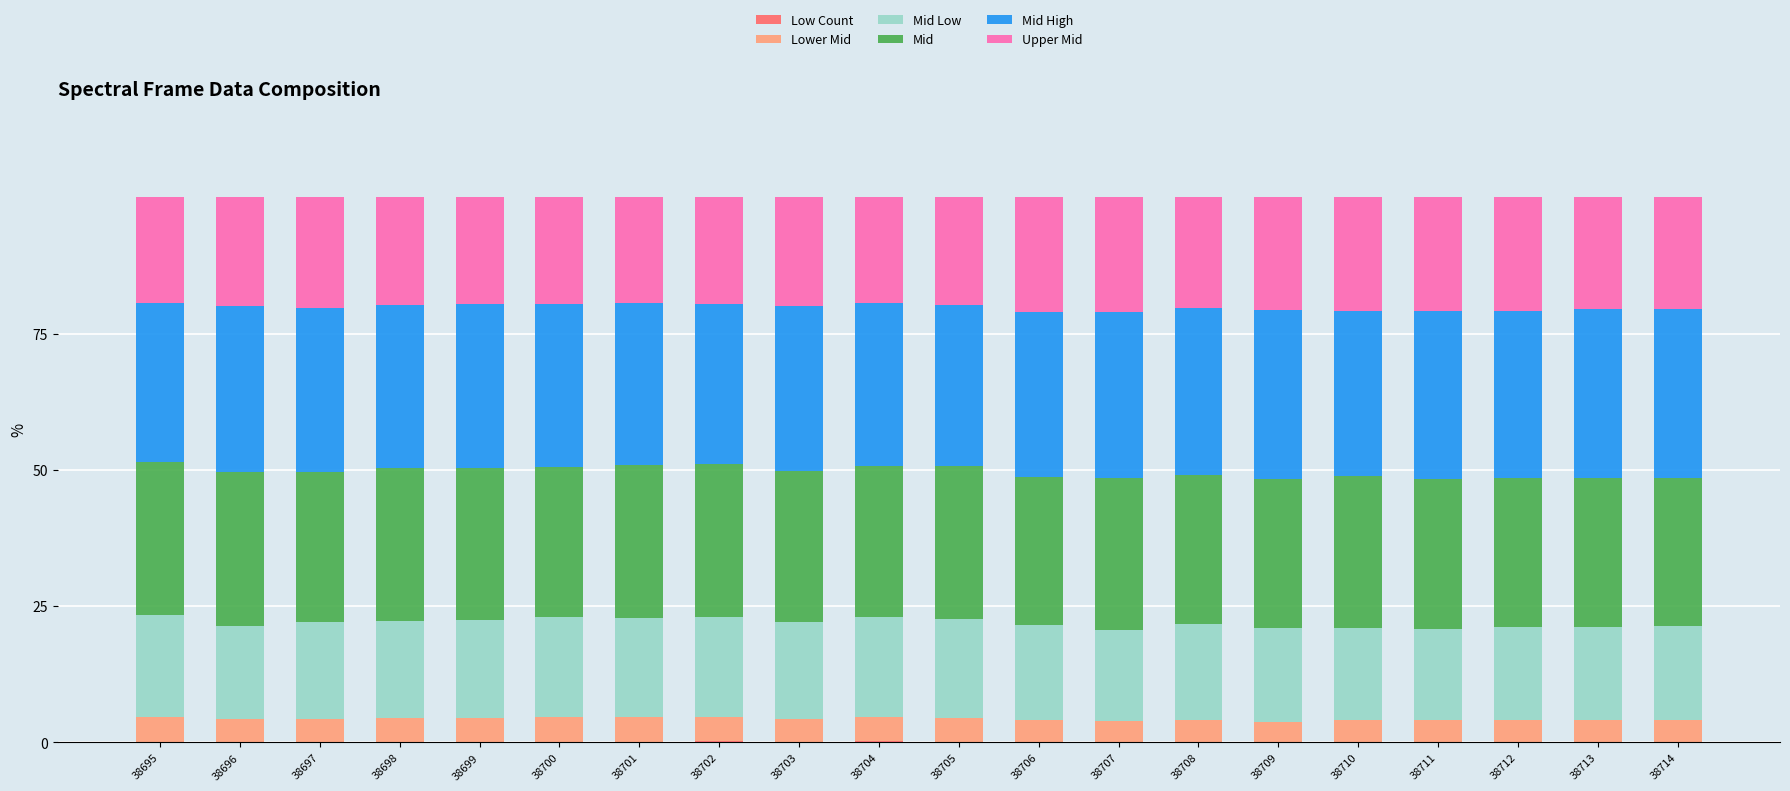

Which has a higher value, 38698 or 38706?

38698